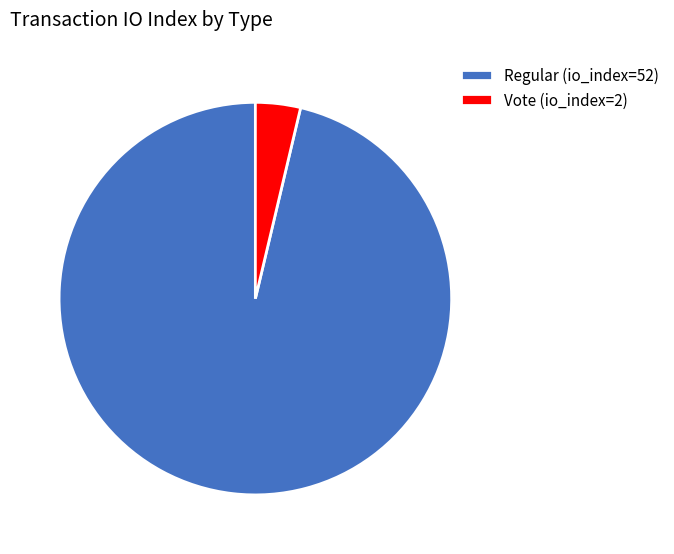

Combined, do Regular (io_index=52) and Vote (io_index=2) account for over 50%?

Yes